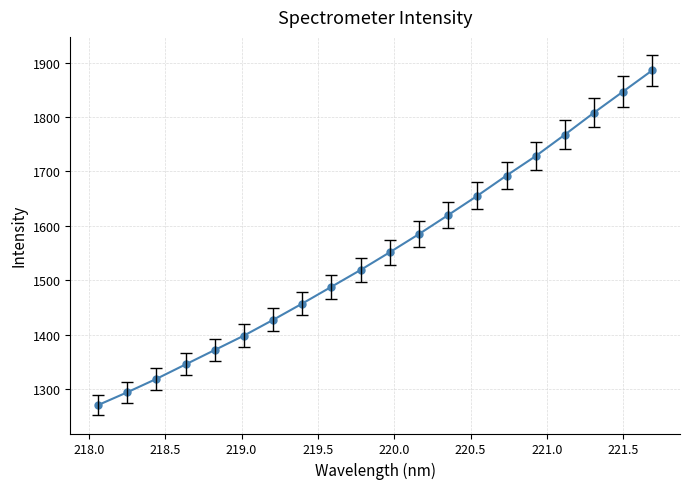

What is the smallest value displayed?

1270.4